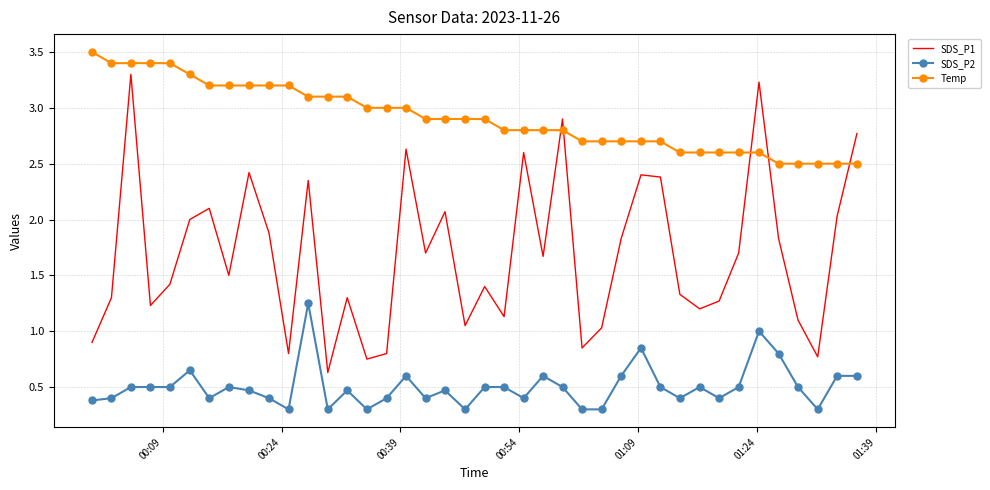

List the series in order of their peak value, highest first.

Temp, SDS_P1, SDS_P2